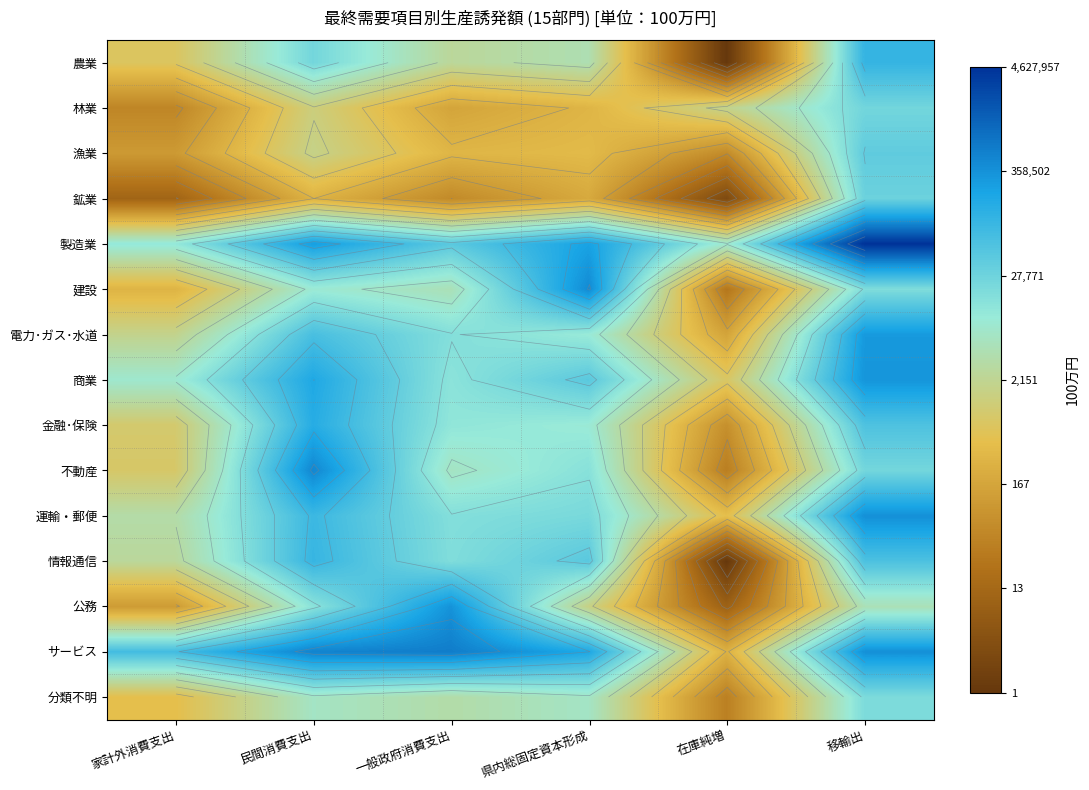

List the series in order of their peak value, highest first.

製造業, サービス, 不動産, 建設, 運輸・郵便, 公務, 商業, 電力･ガス･水道, 金融･保険, 農業, 情報通信, 漁業, 鉱業, 林業, 分類不明